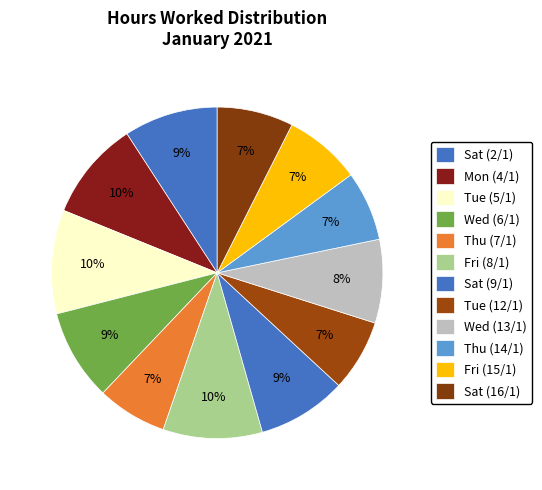

Count the number of slices in the pie.

12